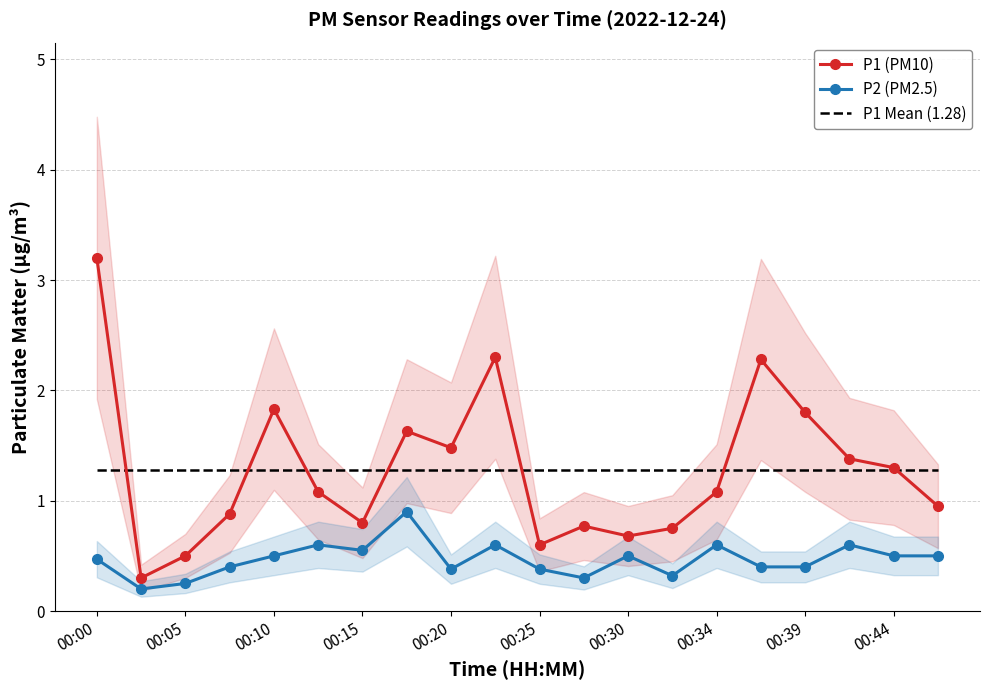

How many interior local valleys does the P1 (PM10) series have?

5